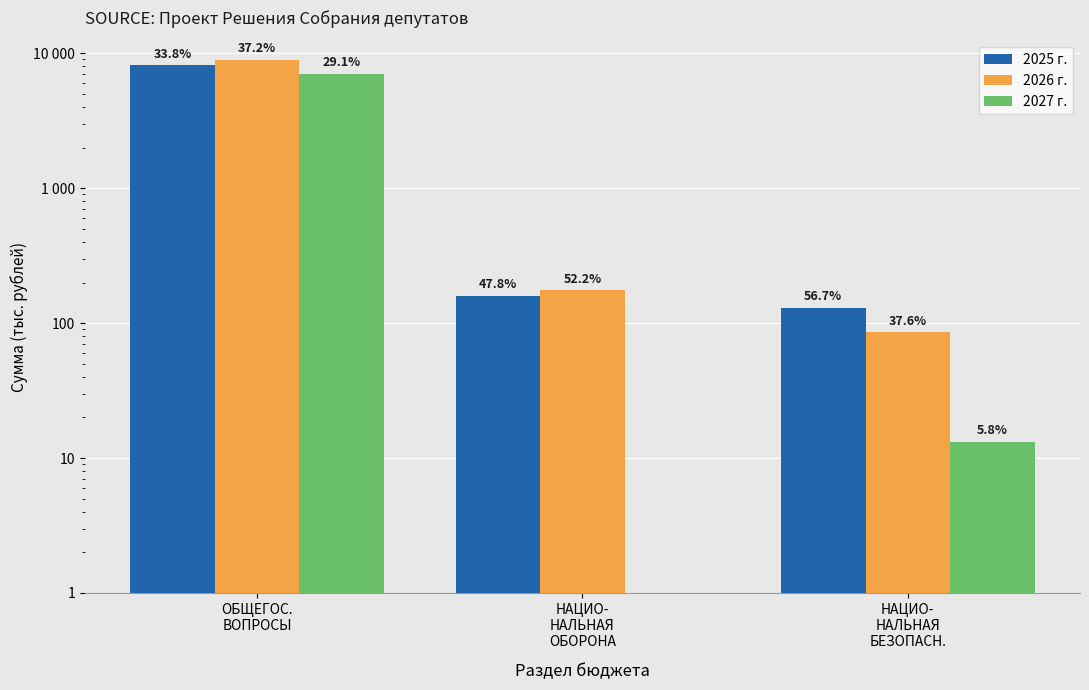

The 2027 г. series shows 7027.9 at ОБЩЕГОС.
ВОПРОСЫ. True or false?

True